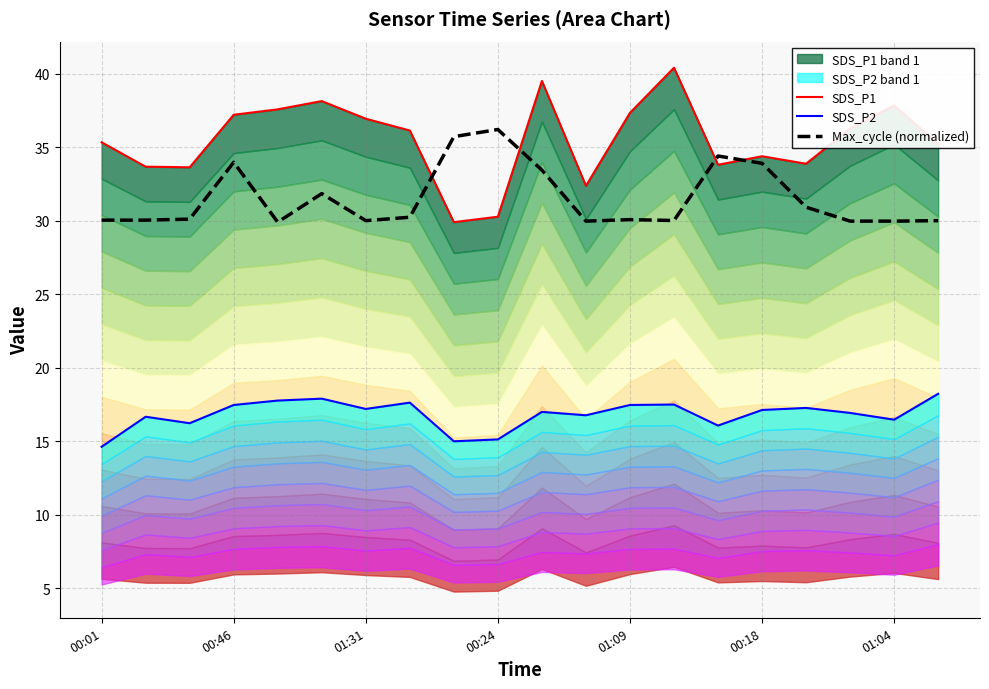

True or false: SDS_P2 and Max_cycle (normalized) intersect in this chart.

False